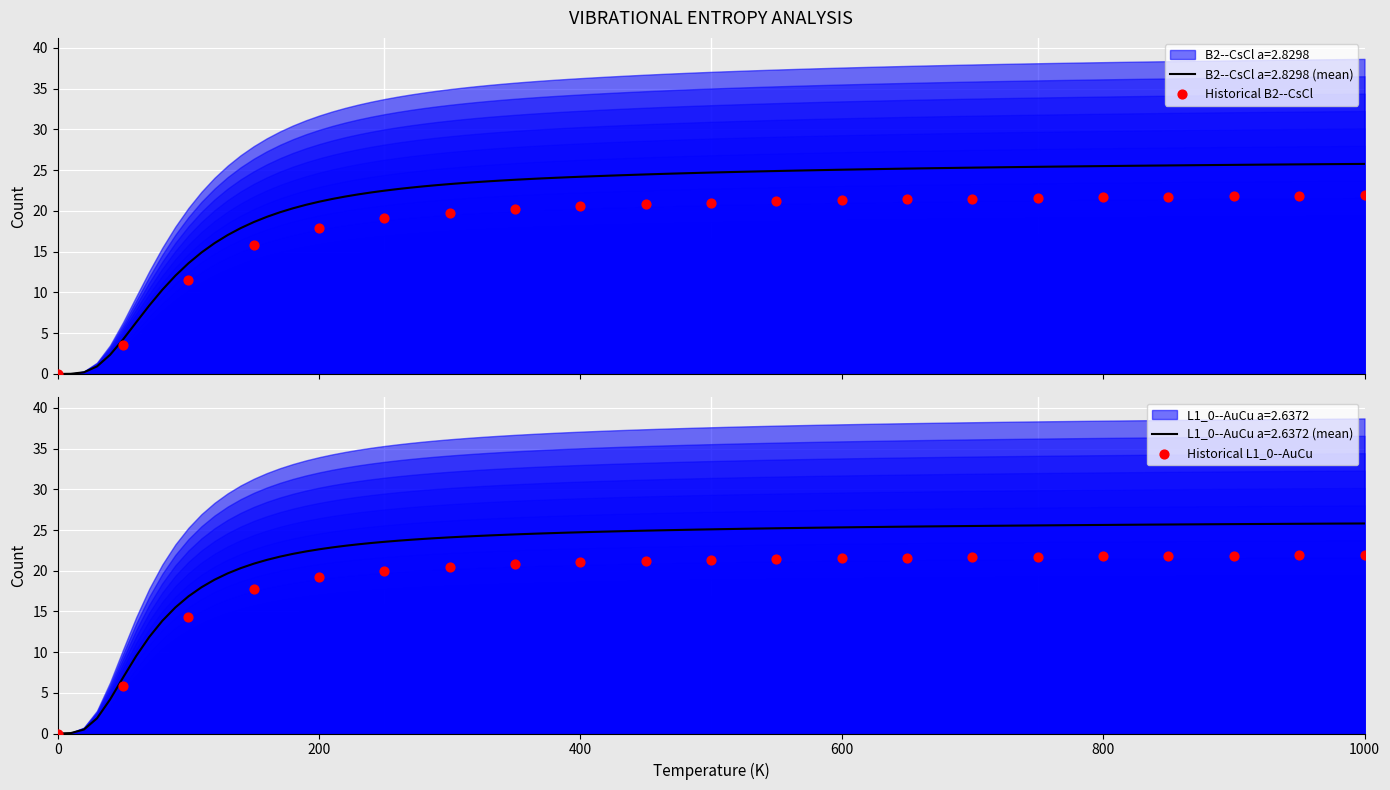

Which series reaches the minimum Y coordinate?

Historical B2--CsCl